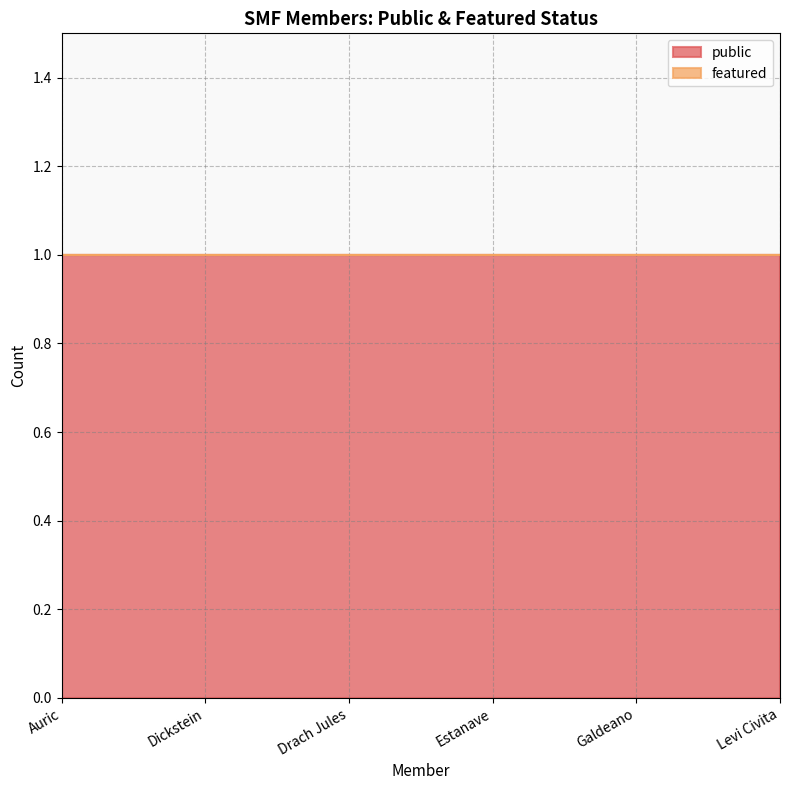

What is the spread (max minus min) of values at Drach Jules?

1